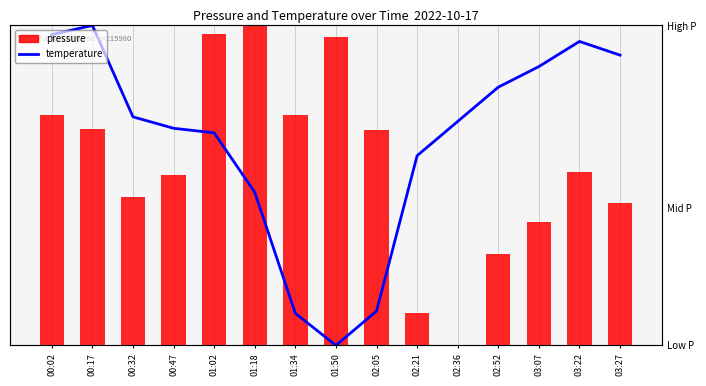

True or false: pressure has a value of 1.0 at 01:34.

False